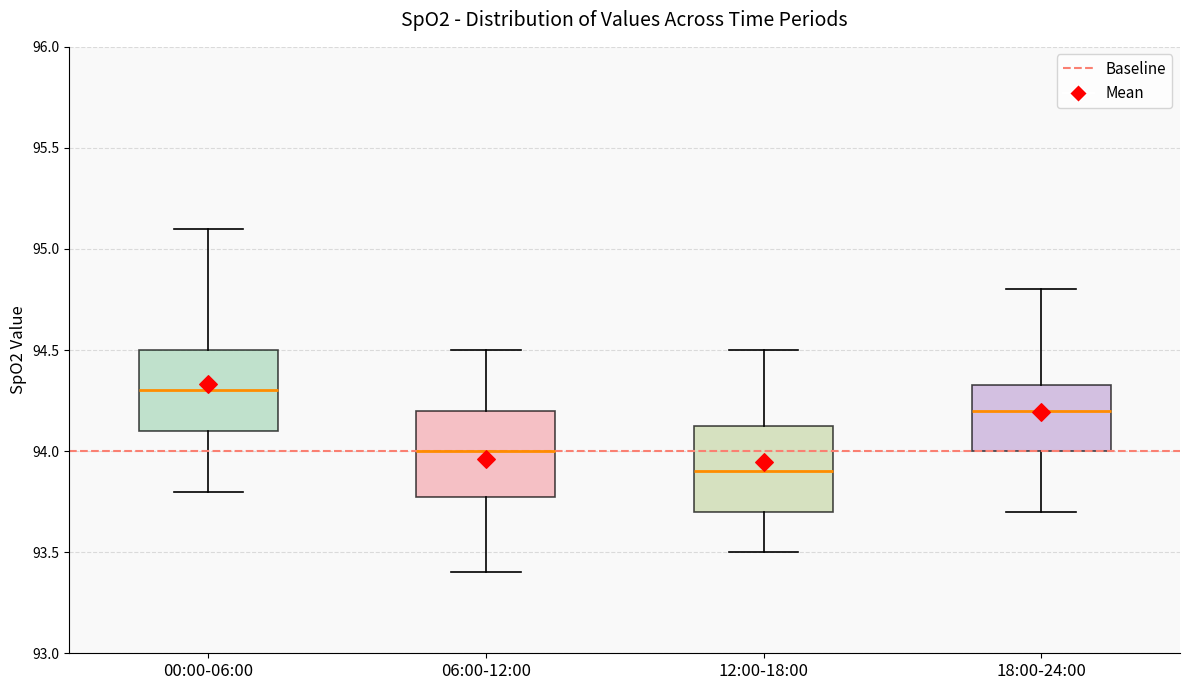

Which box's median line is the highest?

00:00-06:00